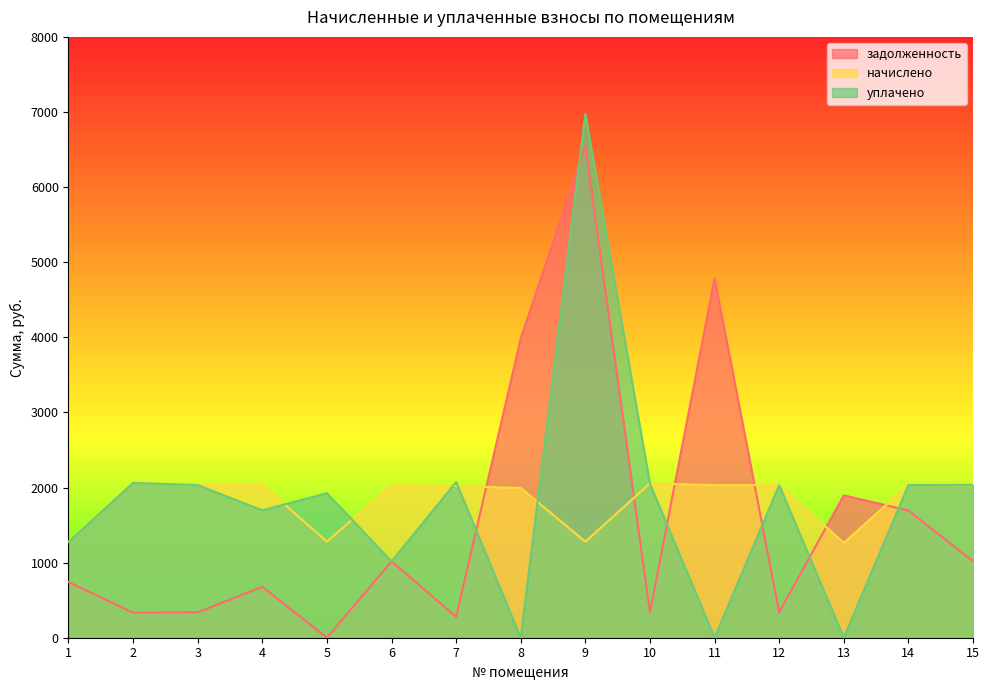

How many series are shown in this chart?

3